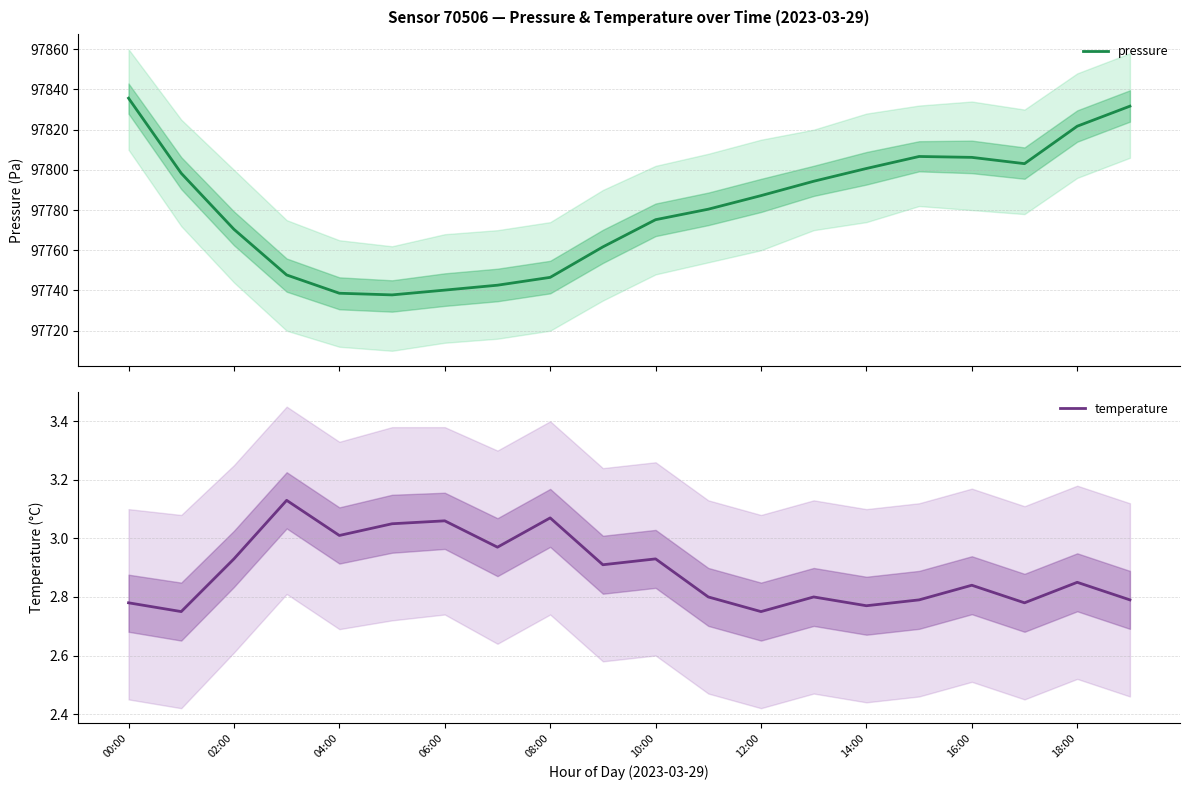

What position from the right is 15?

5